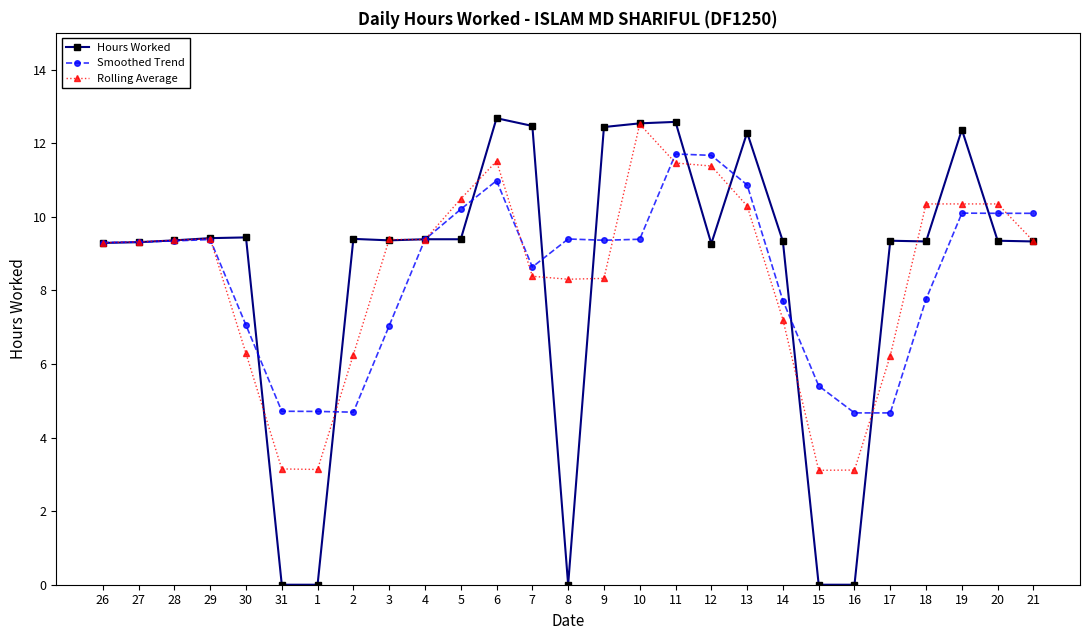

What is the total value across all series at 16?

7.8